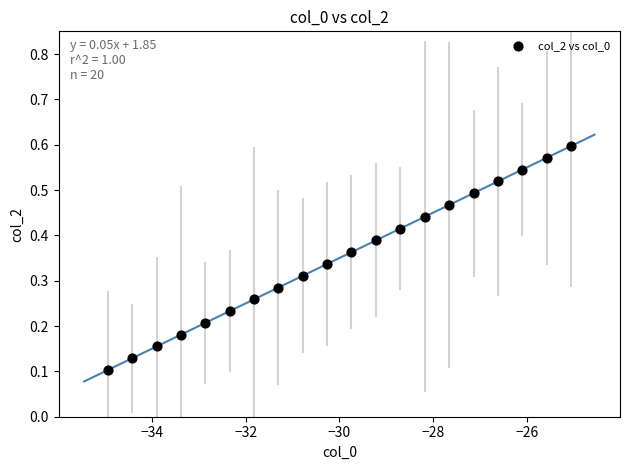

What is the range of X values (max minus min)?

9.9